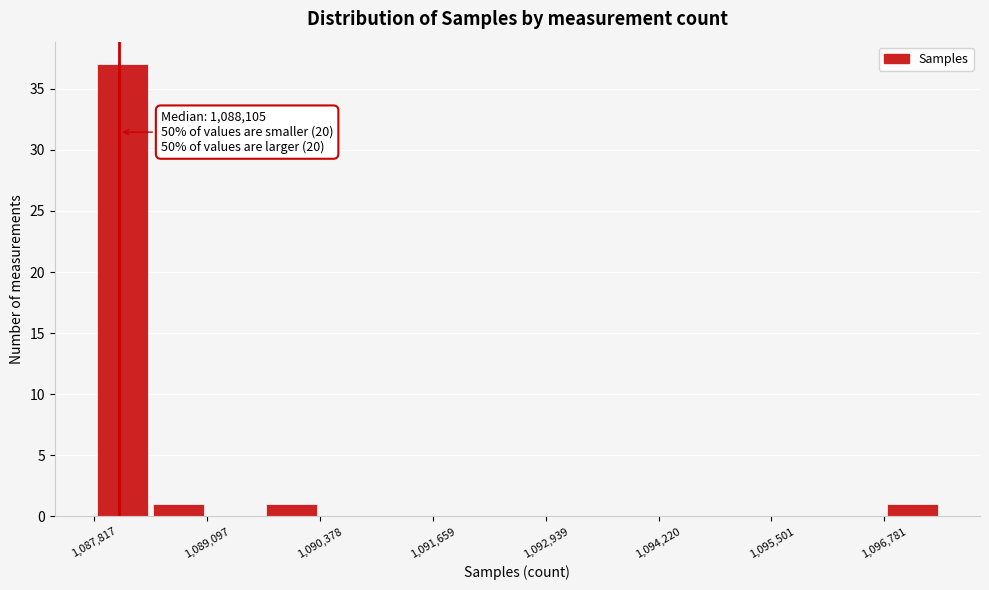

Around what value on the x-axis is the tallest bar? Give the approximate position of its centre, as read against the axis.

1088200